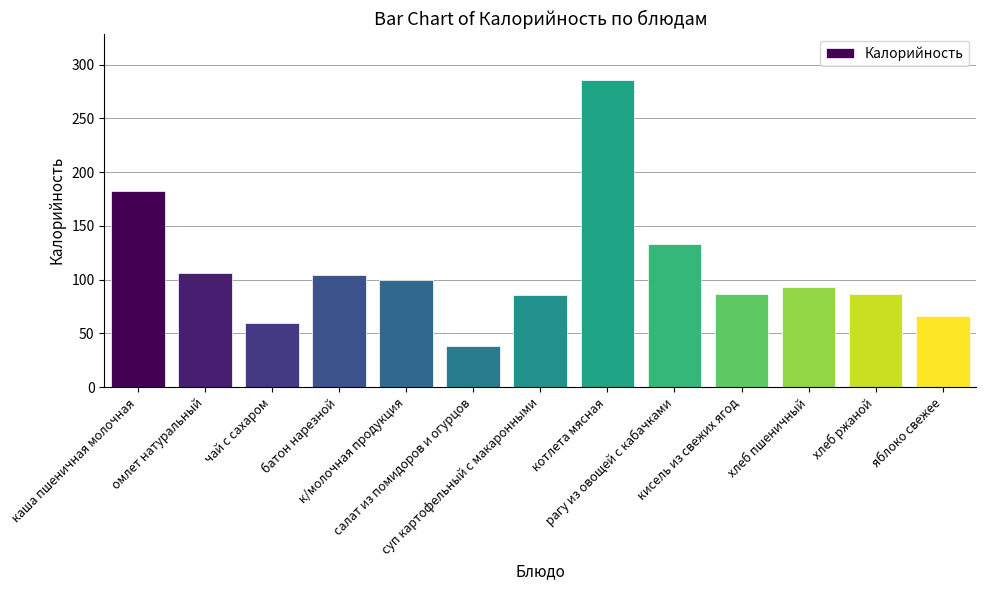

What is the average value?

109.9